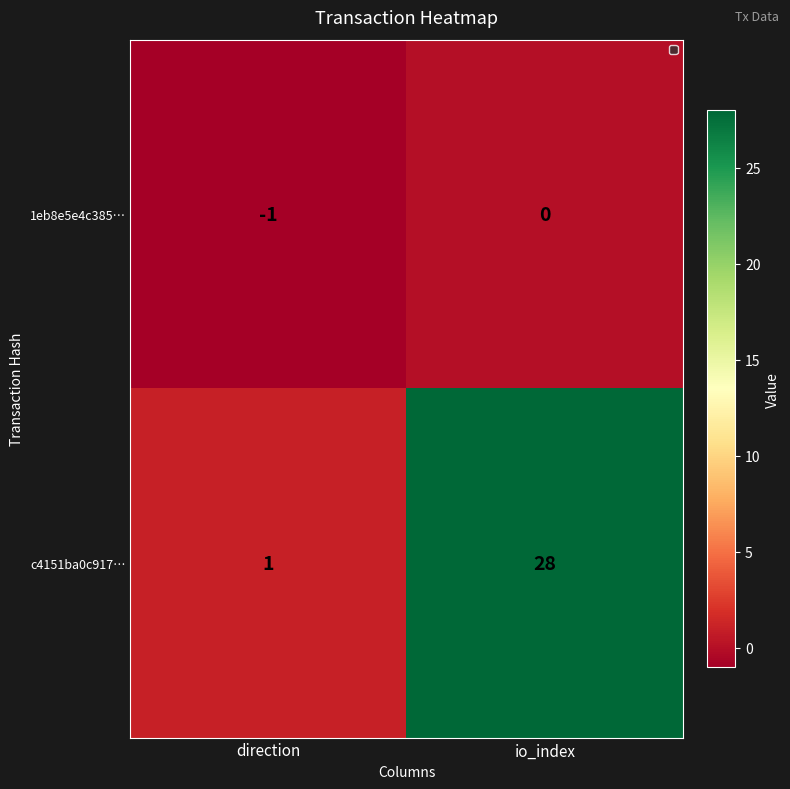

Between direction and io_index, which series saw the biggest shift?

c4151ba0c917…